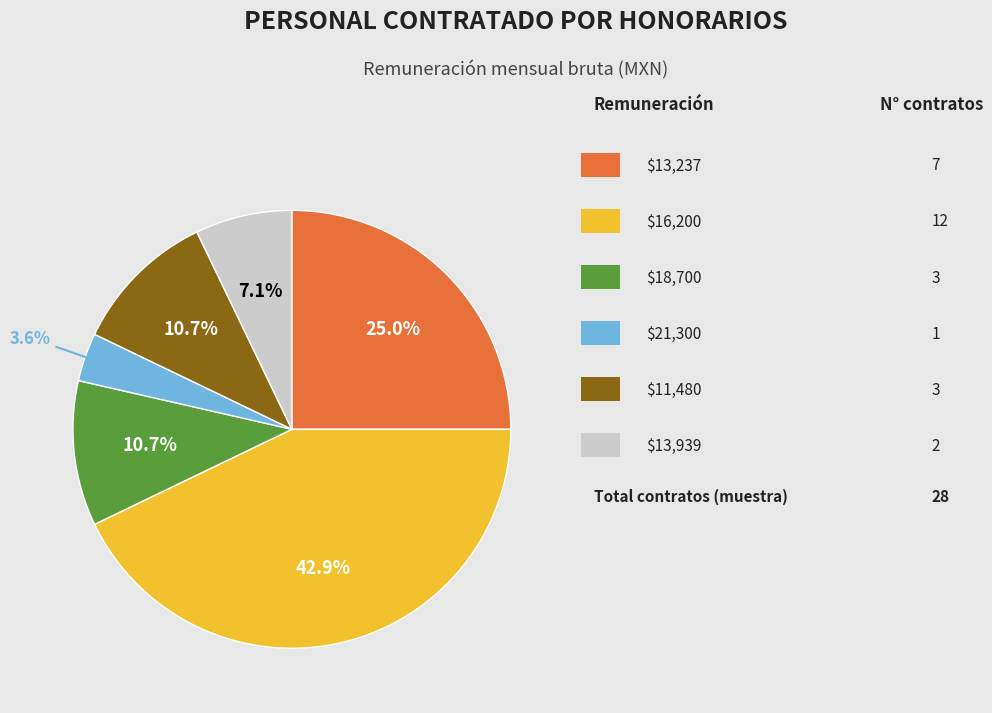

Does any single category account for the majority?

No